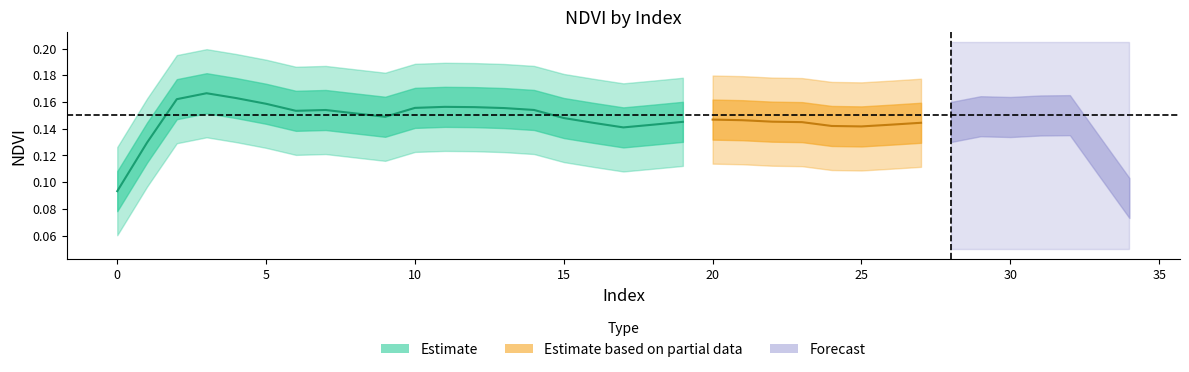

The value of NDVI at 3 is 0.3. True or false?

False